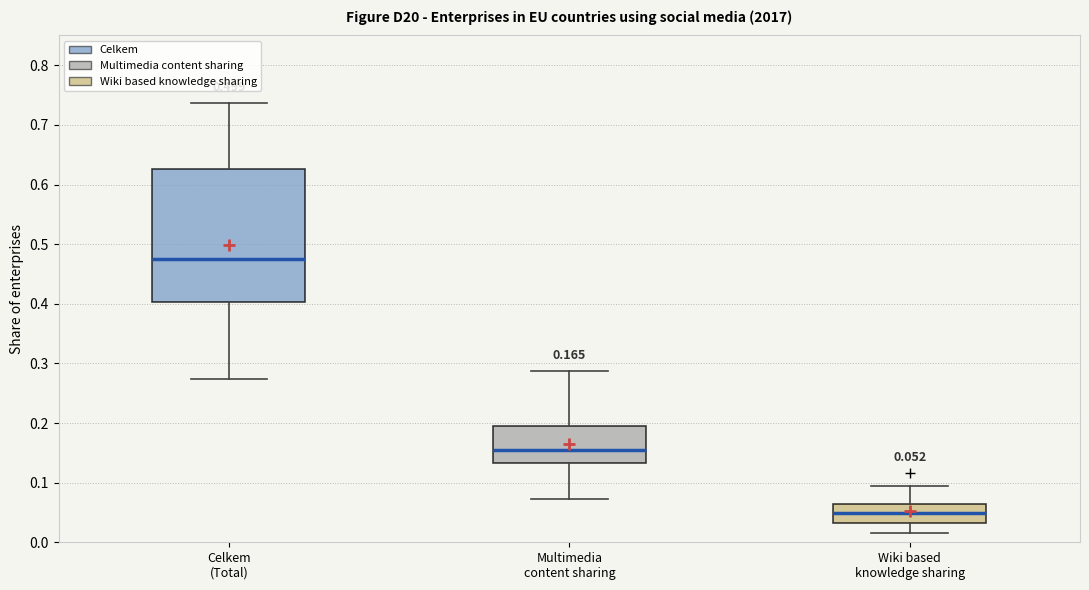

Which box is the tallest, from its lower edge to its upper edge?

Celkem (Total)